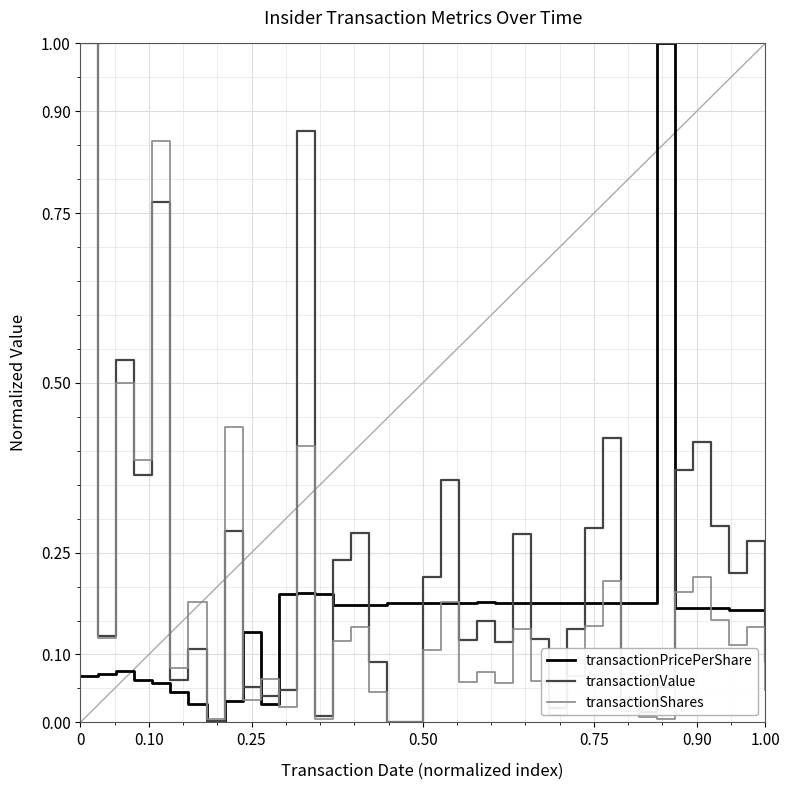

What is the greatest value displayed?

1.0